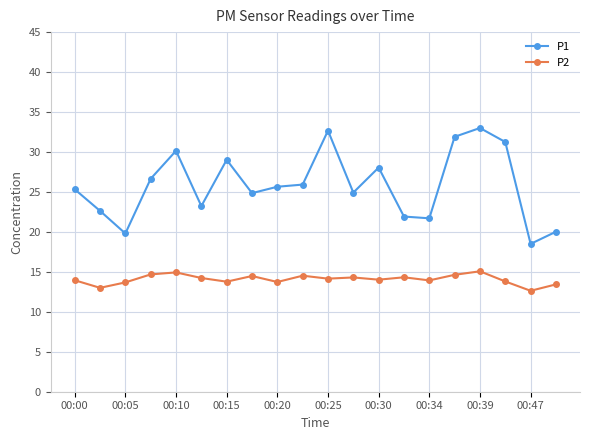

Which series has the largest total across all categories?

P1